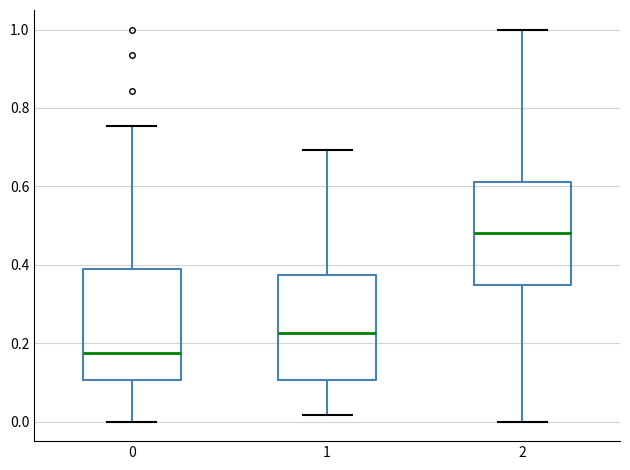

Reading left to right, transcribe this box plot: for each box, give where its median line is, the range the box spans, and where its two whiskers end, as read against the y-axis. The values are not printed on the chart, so give them approximately, as read against the axis.

0: median 0.18, box 0.10 to 0.38, whiskers 0.00 to 0.76
1: median 0.22, box 0.10 to 0.38, whiskers 0.02 to 0.70
2: median 0.48, box 0.34 to 0.62, whiskers 0.00 to 1.00